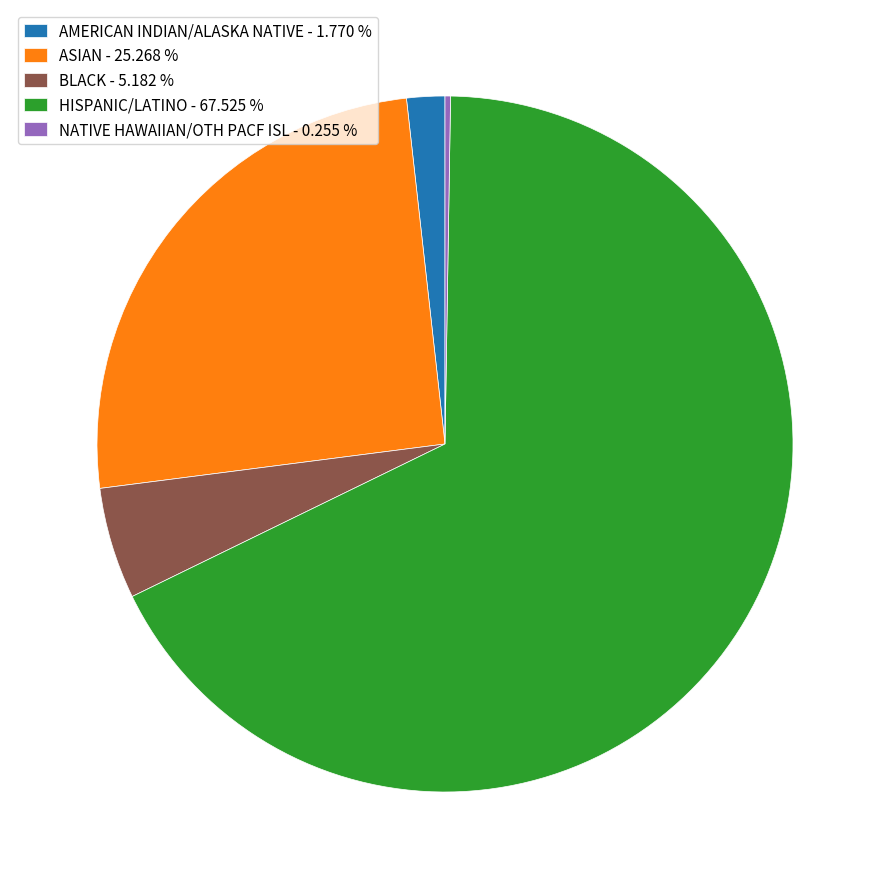

What is the ratio of the value at AMERICAN INDIAN/ALASKA NATIVE to the value at BLACK?

0.3